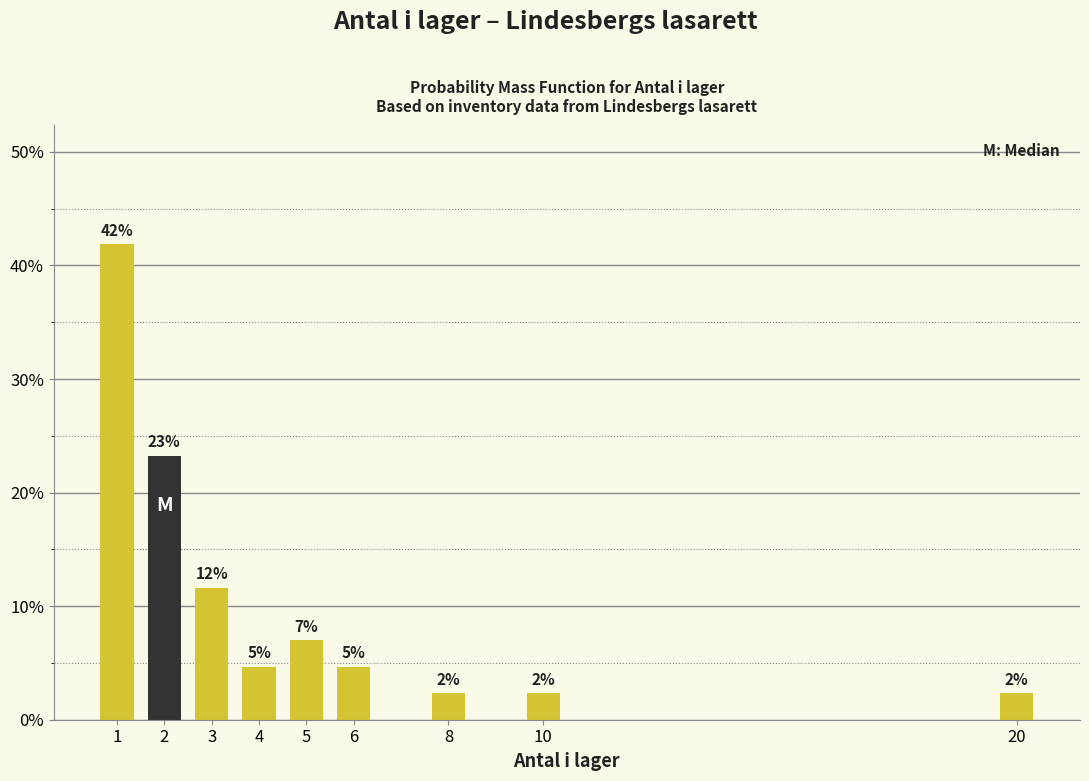

Does the chart contain any negative values?

No